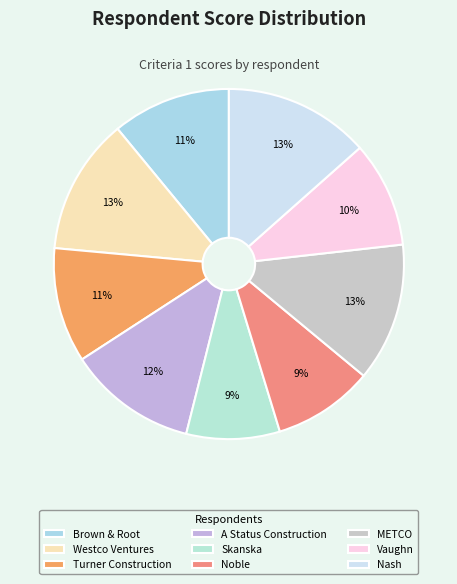

How many segments does this pie chart have?

9